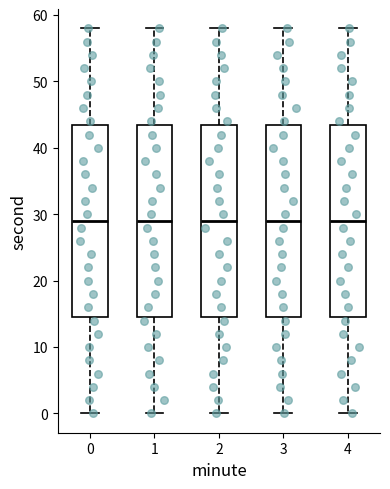

Where does the lower whisker of the box at x = 1 end on the y-axis? The values are not printed on the chart, so give them approximately, as read against the axis.

0